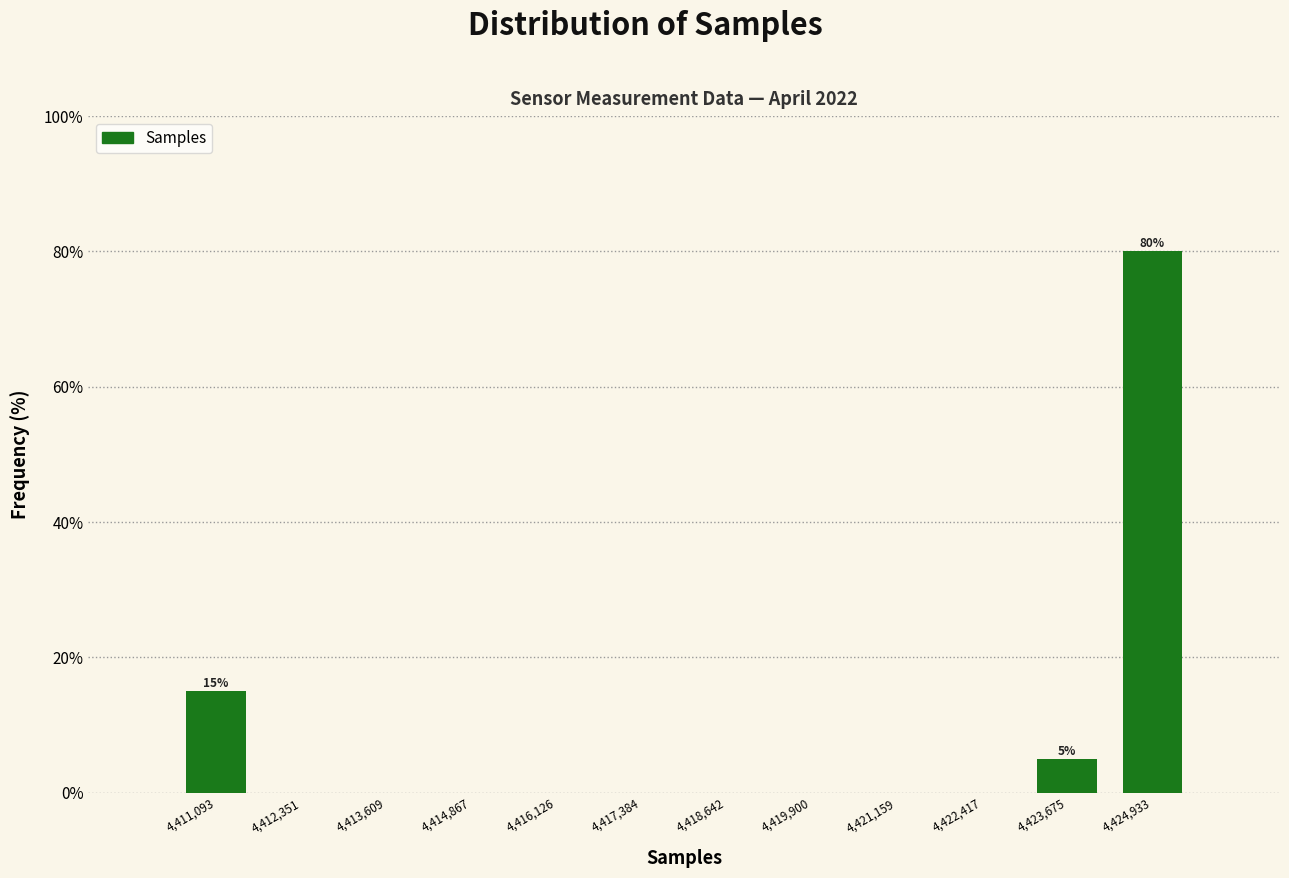

Which range on the x-axis has the tallest bar?

4424400 to 4425600